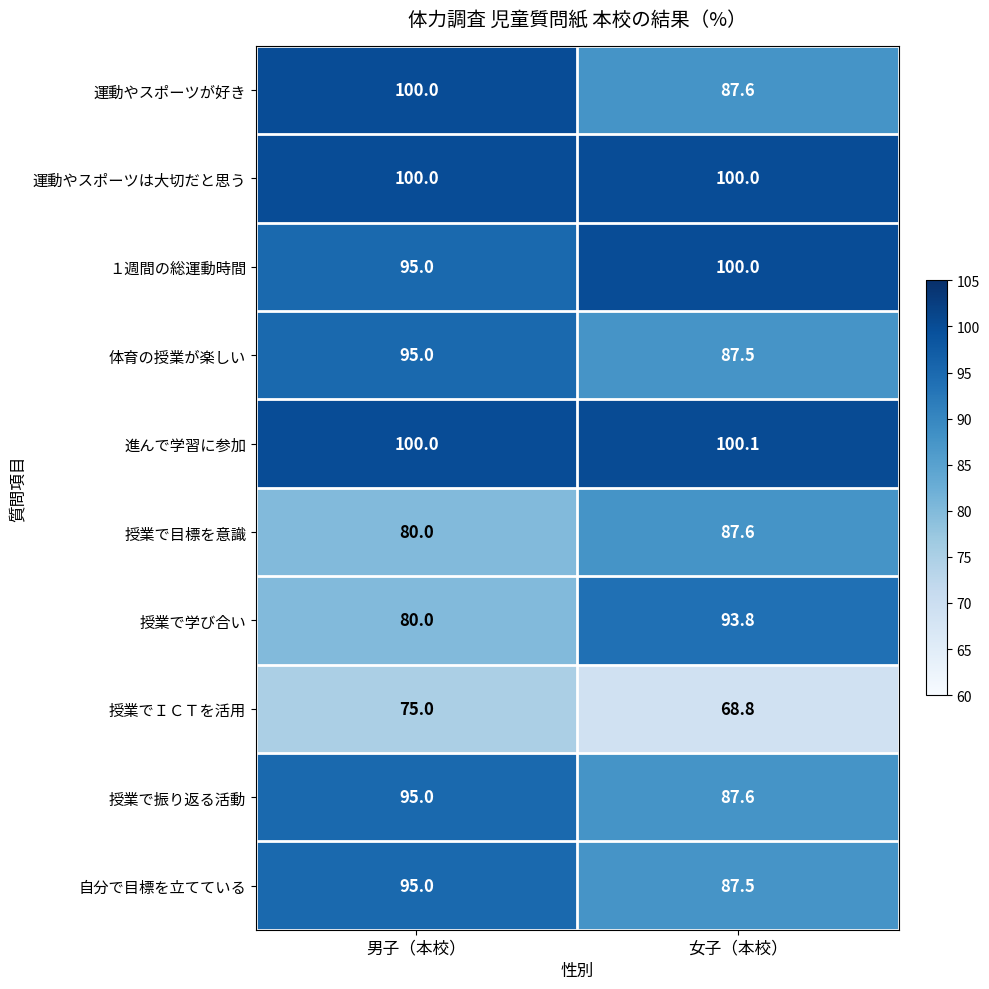

What is the total value across all series at 女子（本校）?

900.5